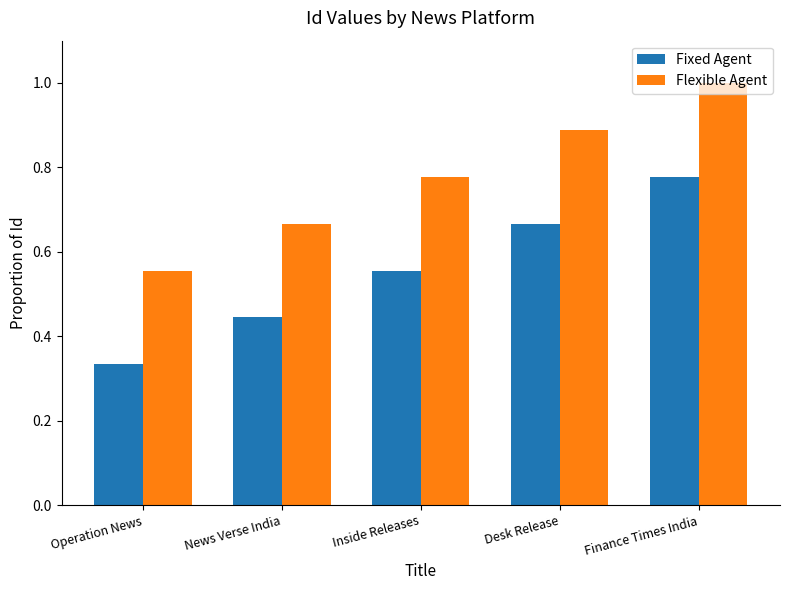

What is the label of the 4th bar from the right?

News Verse India